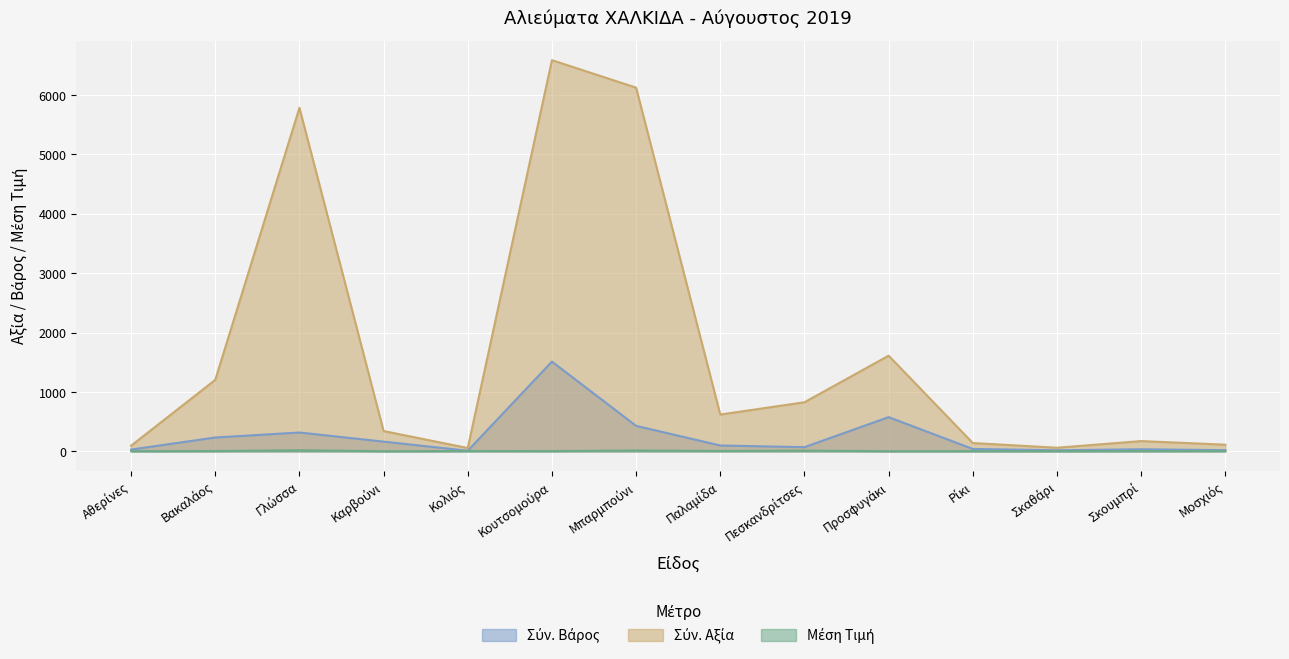

What is the total value across all series at Ρίκι?

183.5